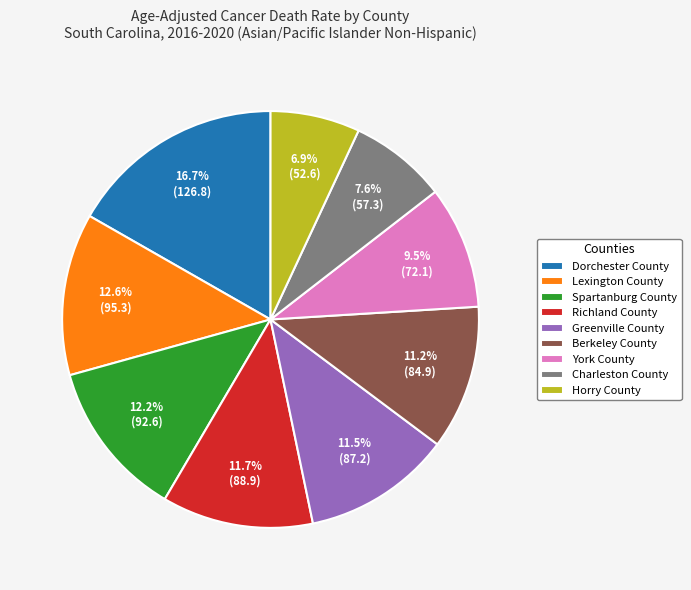

How many slices are in this pie chart?

9